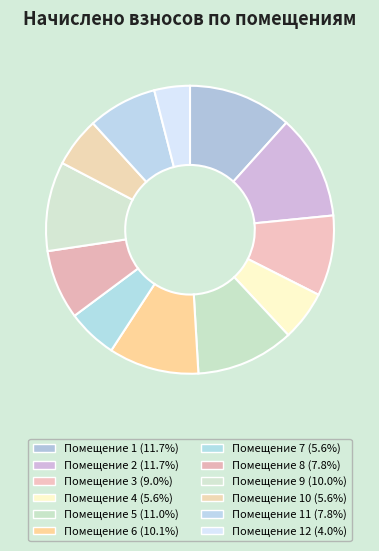

To the nearest percent, what is the average slice percentage?

8%